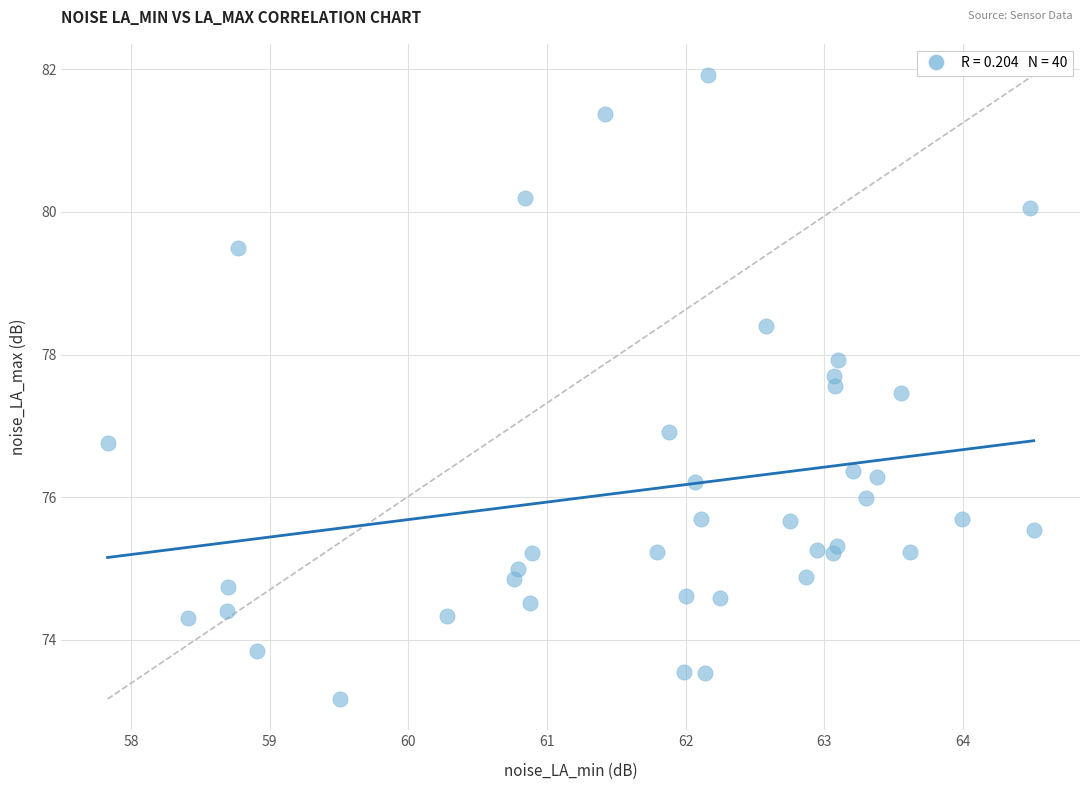

What is the range of X values (max minus min)?

6.7